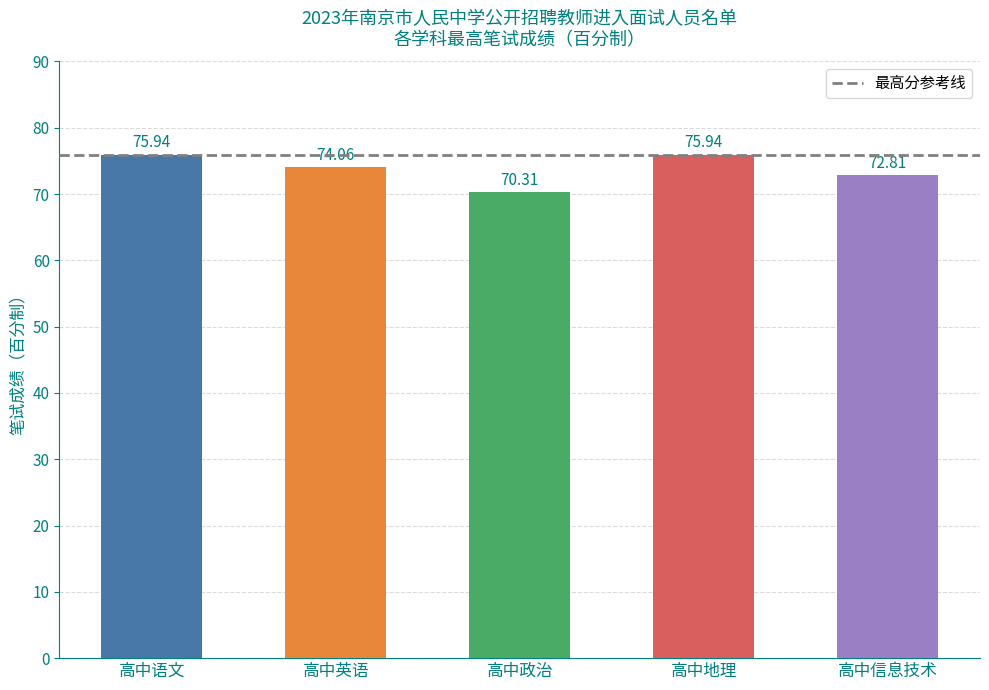

Reading left to right, what are all the values shown in this chart?

75.9	74.1	70.3	75.9	72.8